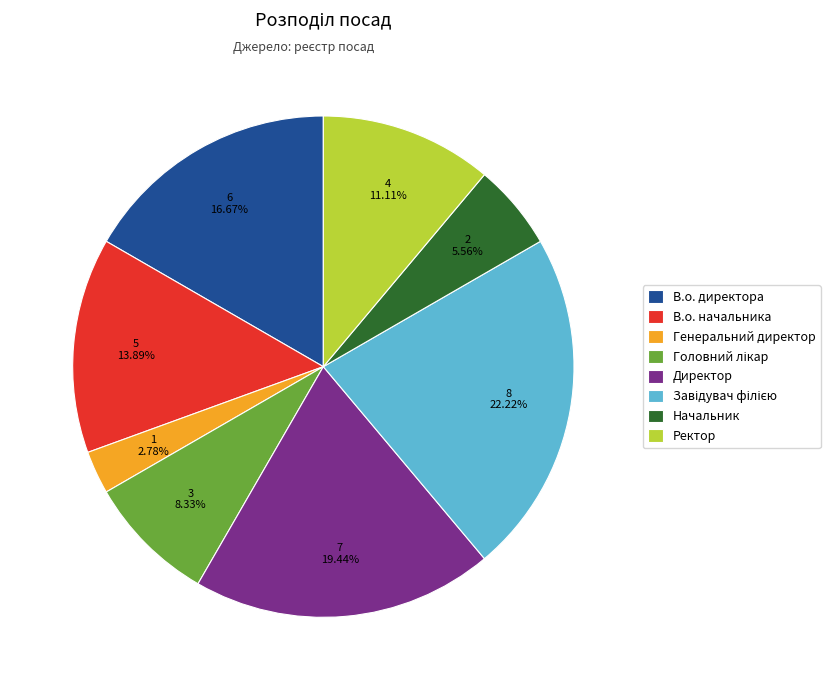

What portion of the pie excludes Генеральний директор?

97.2%